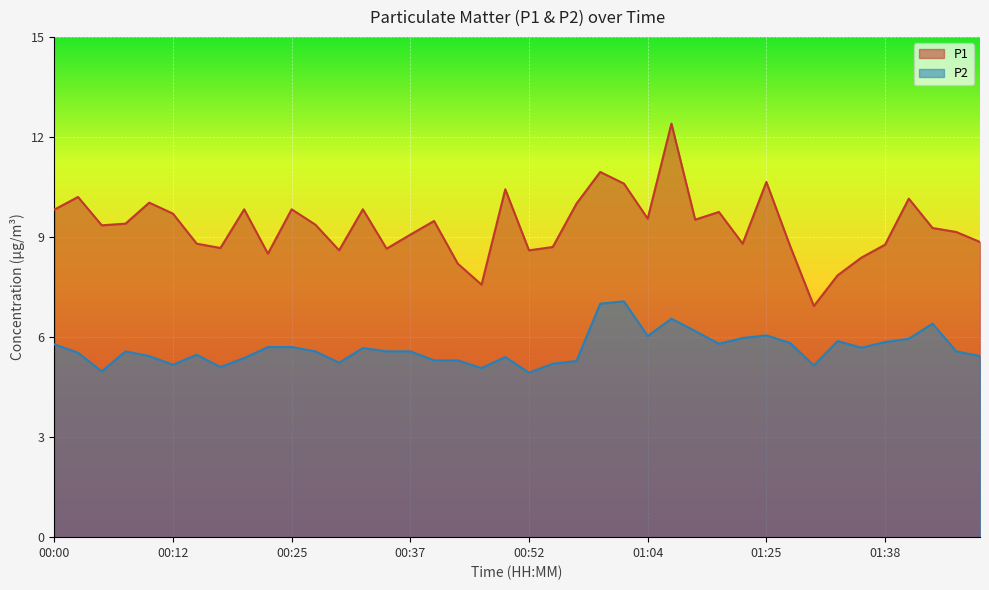

What is the sum of the P1 values at 00:56 and 00:49?

20.4